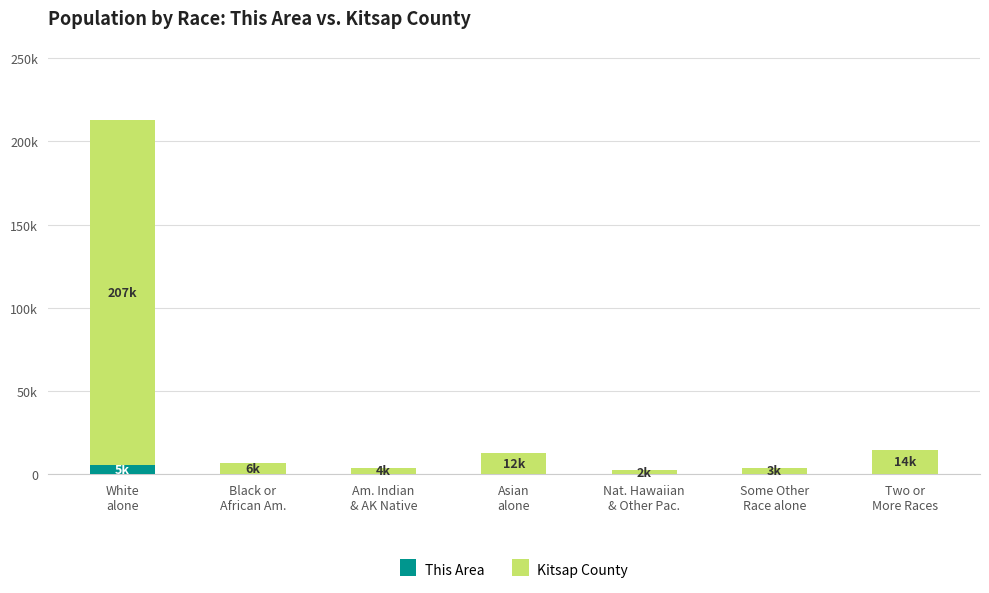

True or false: This Area has a value of 5478 at White
alone.

True